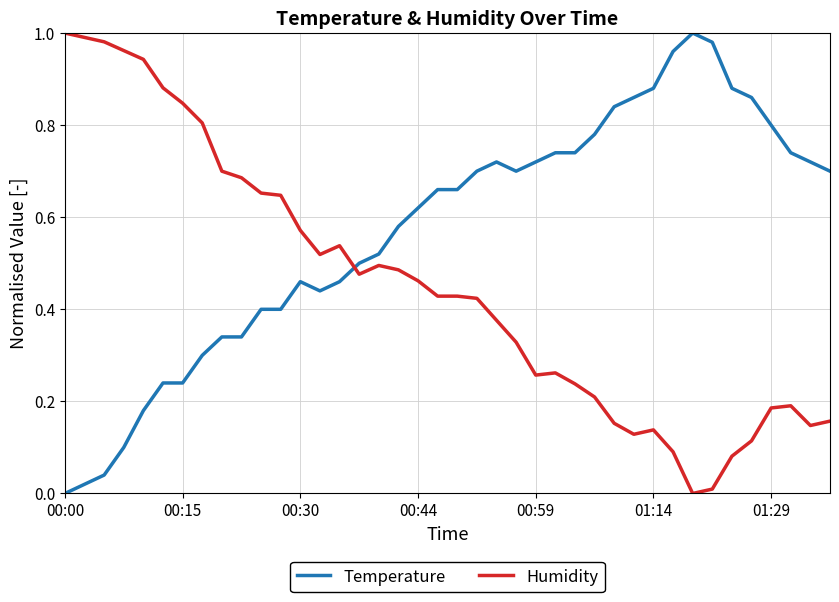

How many times do Humidity and Temperature cross each other?

1